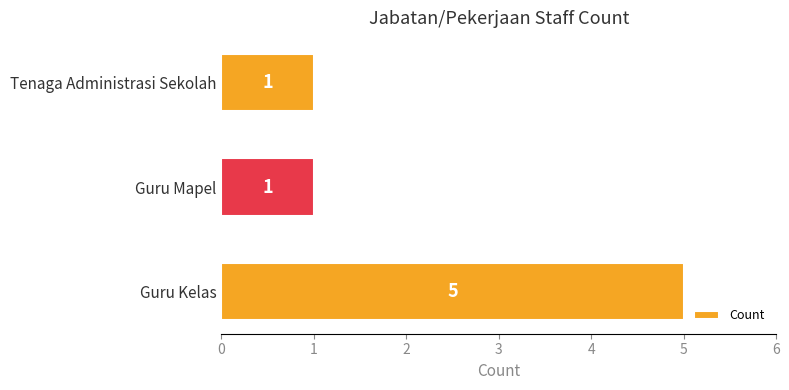

True or false: the data shows 2 at Tenaga Administrasi Sekolah.

False